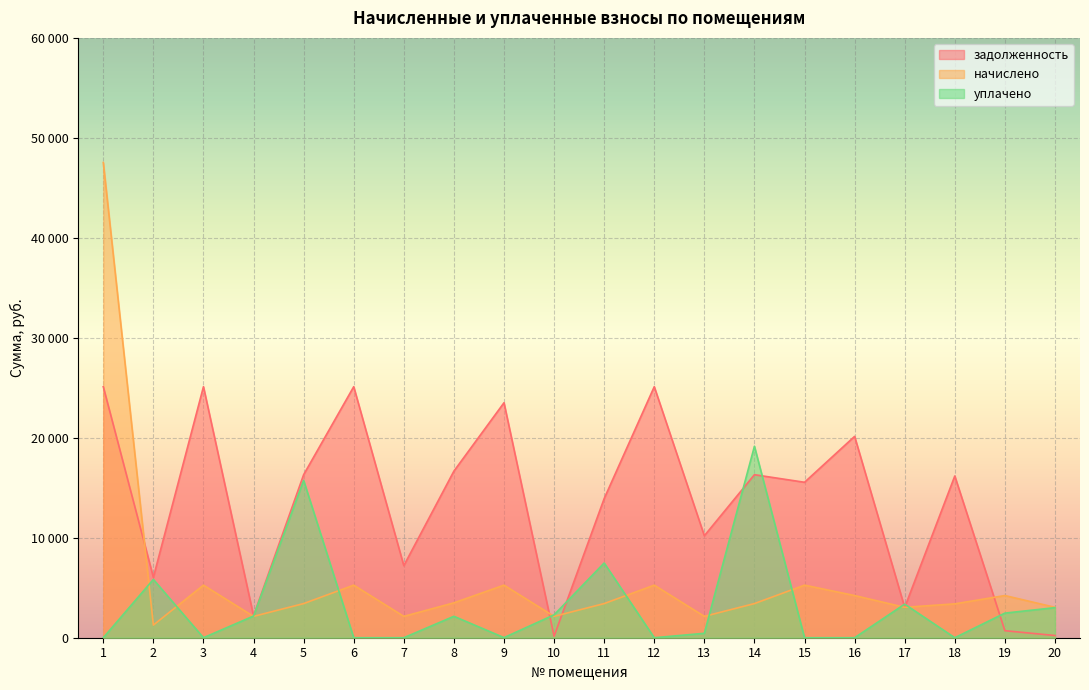

Is it true that уплачено equals 172.6 at 13?

False